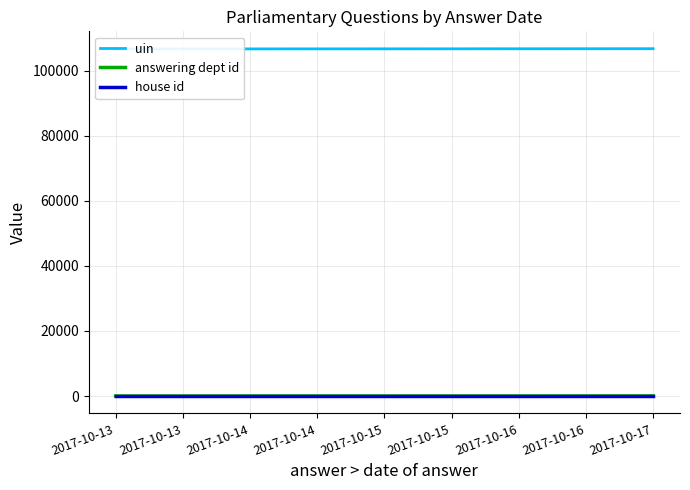

How many uin values are between 106702 and 106783?

3